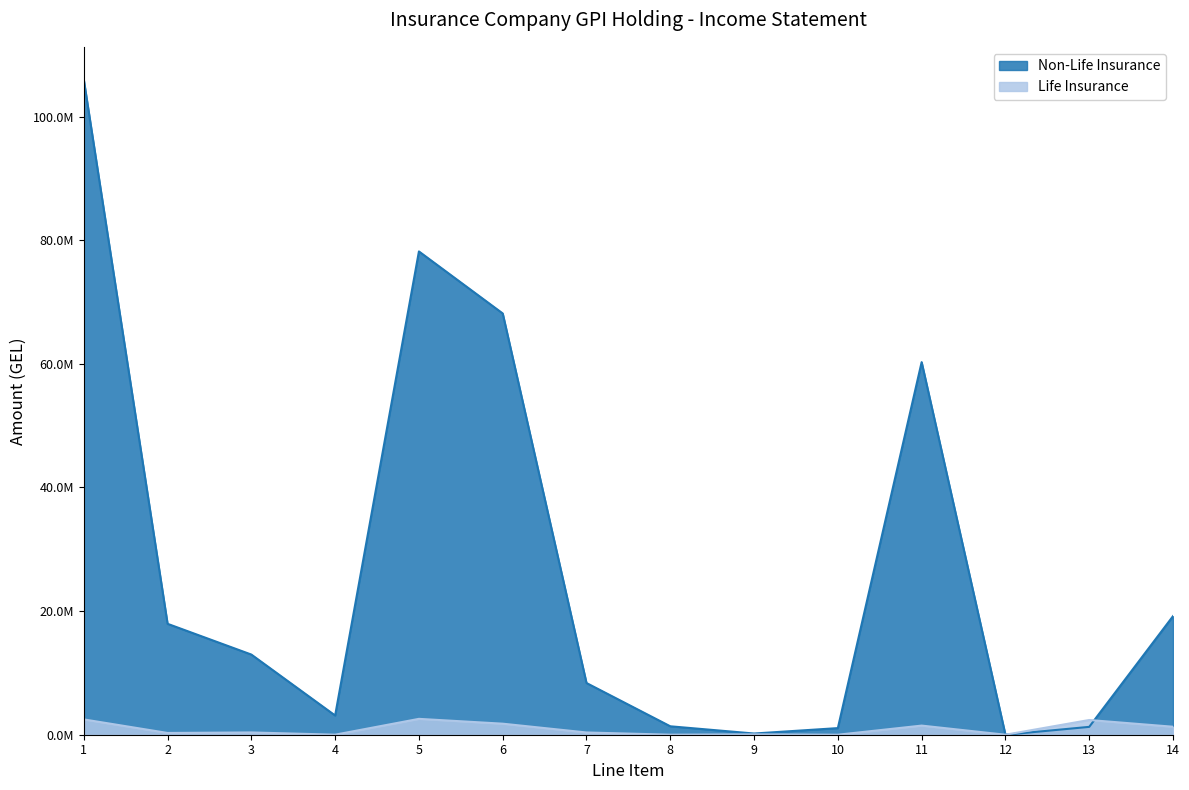

Rank the categories by Life Insurance value from lowest to highest.

10, 12, 8, 4, 9, 2, 7, 3, 14, 11, 6, 13, 1, 5